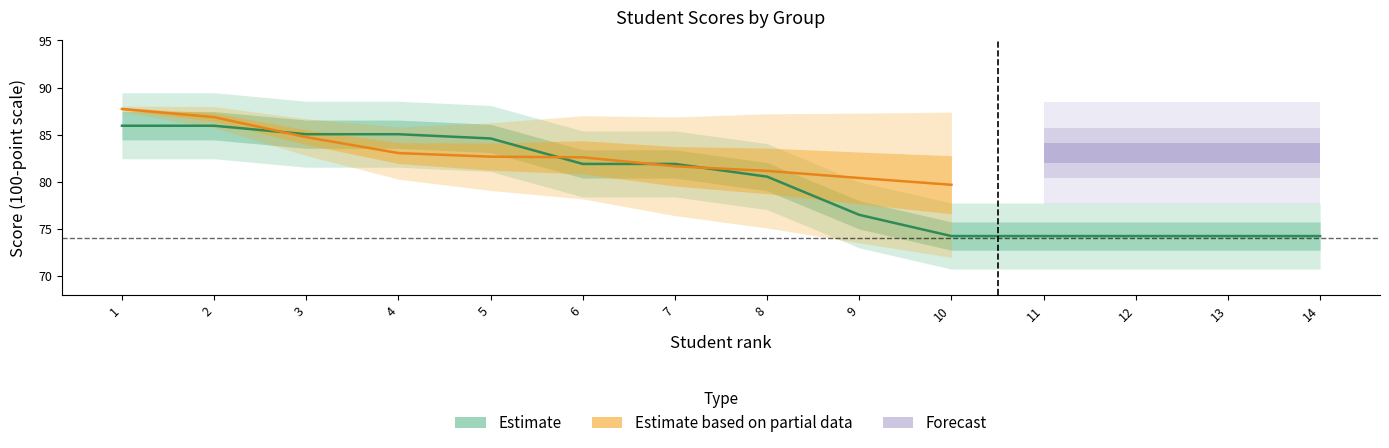

What is the ratio of the value at 10 to the value at 12?

1.0